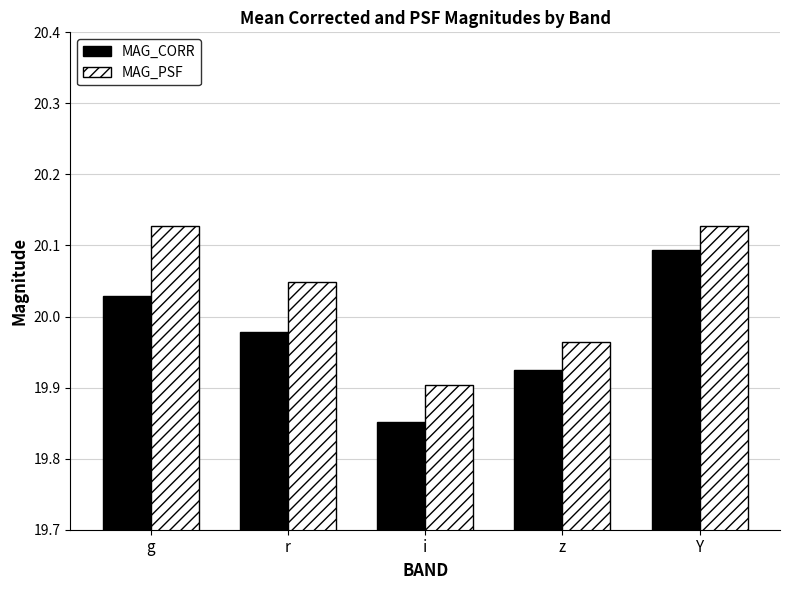

How many groups of bars are there?

5